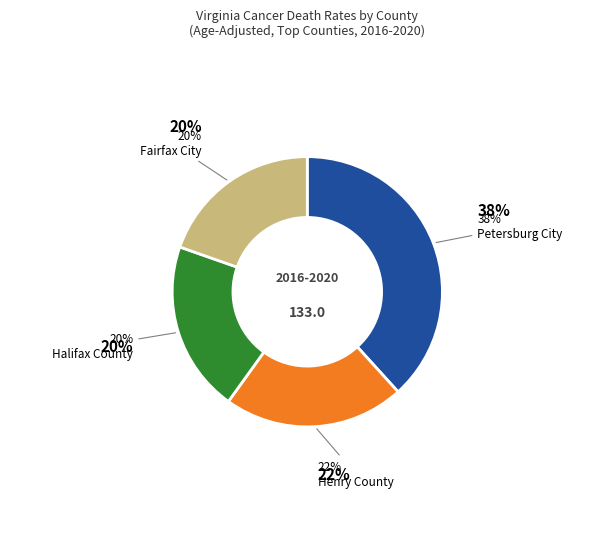

Which slice is the largest?

Petersburg City